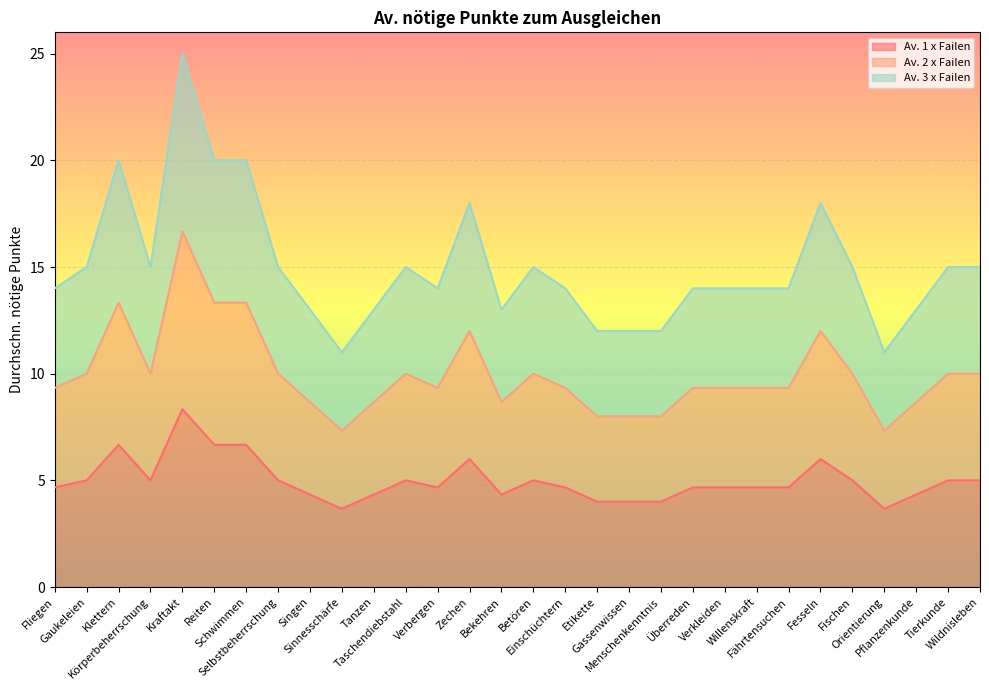

Reading left to right, list all the values displayed in this chart.

Av. 1 x Failen: Fliegen=4.7	Gaukeleien=5.0	Klettern=6.7	Körperbeherrschung=5.0	Kraftakt=8.3	Reiten=6.7	Schwimmen=6.7	Selbstbeherrschung=5.0	Singen=4.3	Sinnesschärfe=3.7	Tanzen=4.3	Taschendiebstahl=5.0	Verbergen=4.7	Zechen=6.0	Bekehren=4.3	Betören=5.0	Einschüchtern=4.7	Etikette=4.0	Gassenwissen=4.0	Menschenkenntnis=4.0	Überreden=4.7	Verkleiden=4.7	Willenskraft=4.7	Fährtensuchen=4.7	Fesseln=6.0	Fischen=5.0	Orientierung=3.7	Pflanzenkunde=4.3	Tierkunde=5.0	Wildnisleben=5.0
Av. 2 x Failen: Fliegen=9.3	Gaukeleien=10.0	Klettern=13.3	Körperbeherrschung=10.0	Kraftakt=16.7	Reiten=13.3	Schwimmen=13.3	Selbstbeherrschung=10.0	Singen=8.7	Sinnesschärfe=7.3	Tanzen=8.7	Taschendiebstahl=10.0	Verbergen=9.3	Zechen=12.0	Bekehren=8.7	Betören=10.0	Einschüchtern=9.3	Etikette=8.0	Gassenwissen=8.0	Menschenkenntnis=8.0	Überreden=9.3	Verkleiden=9.3	Willenskraft=9.3	Fährtensuchen=9.3	Fesseln=12.0	Fischen=10.0	Orientierung=7.3	Pflanzenkunde=8.7	Tierkunde=10.0	Wildnisleben=10.0
Av. 3 x Failen: Fliegen=14.0	Gaukeleien=15.0	Klettern=20.0	Körperbeherrschung=15.0	Kraftakt=25.0	Reiten=20.0	Schwimmen=20.0	Selbstbeherrschung=15.0	Singen=13.0	Sinnesschärfe=11.0	Tanzen=13.0	Taschendiebstahl=15.0	Verbergen=14.0	Zechen=18.0	Bekehren=13.0	Betören=15.0	Einschüchtern=14.0	Etikette=12.0	Gassenwissen=12.0	Menschenkenntnis=12.0	Überreden=14.0	Verkleiden=14.0	Willenskraft=14.0	Fährtensuchen=14.0	Fesseln=18.0	Fischen=15.0	Orientierung=11.0	Pflanzenkunde=13.0	Tierkunde=15.0	Wildnisleben=15.0